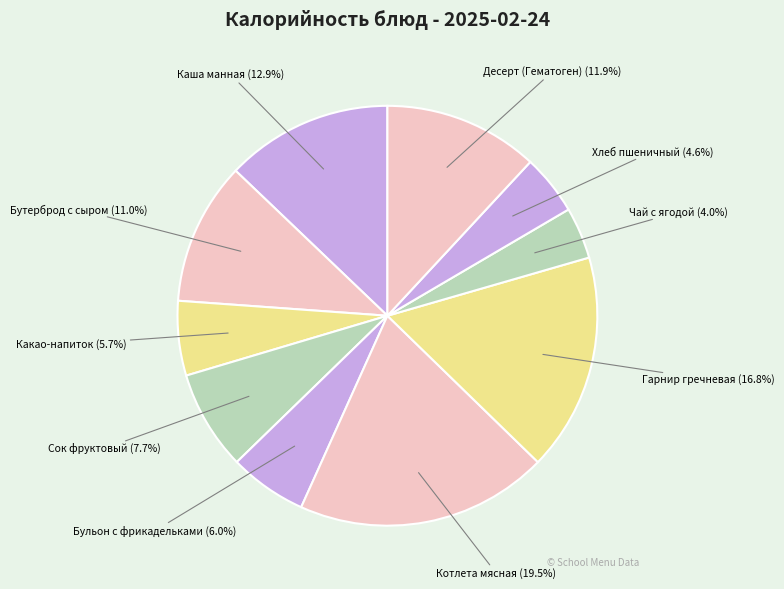

What is the largest slice in the pie chart?

Котлета мясная